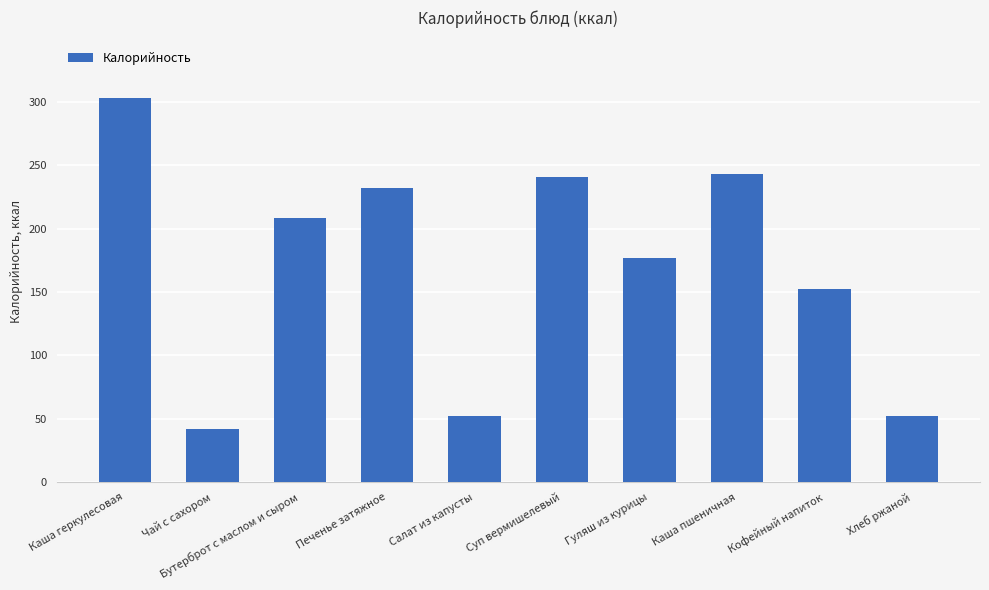

What is the ratio of the value at Каша геркулесовая to the value at Хлеб ржаной?

5.8